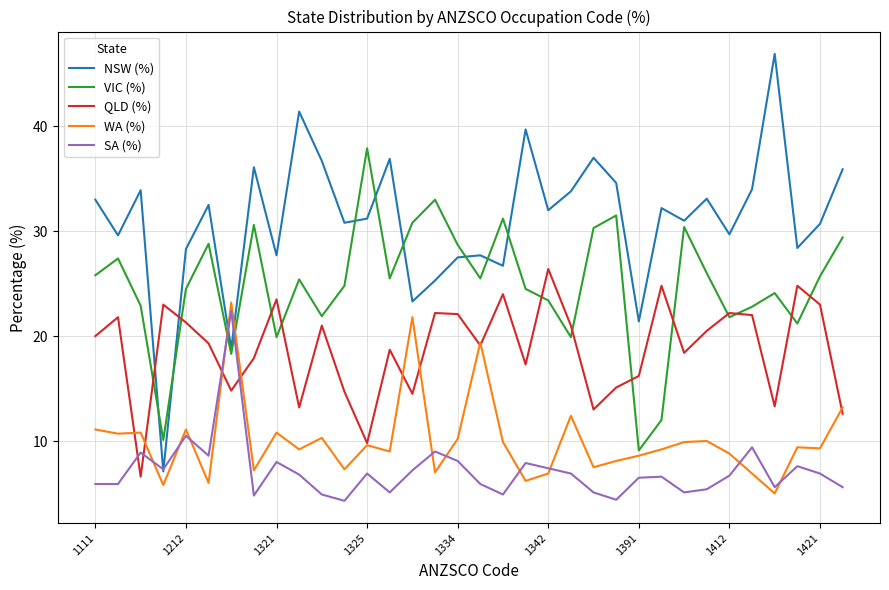

What is the highest value of the NSW (%) series?

46.9